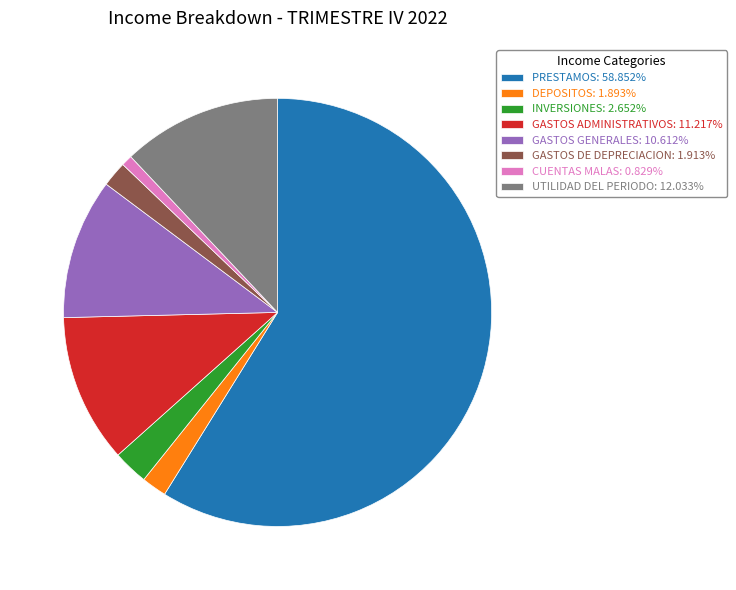

What is the ratio of the value at CUENTAS MALAS to the value at GASTOS GENERALES?

0.1